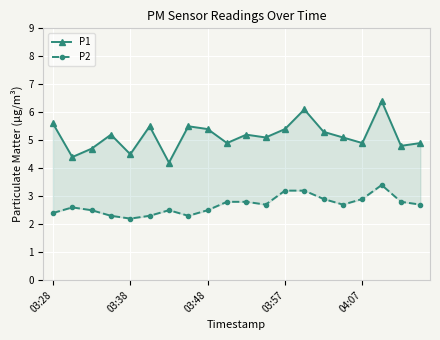

True or false: P1 and P2 intersect in this chart.

False